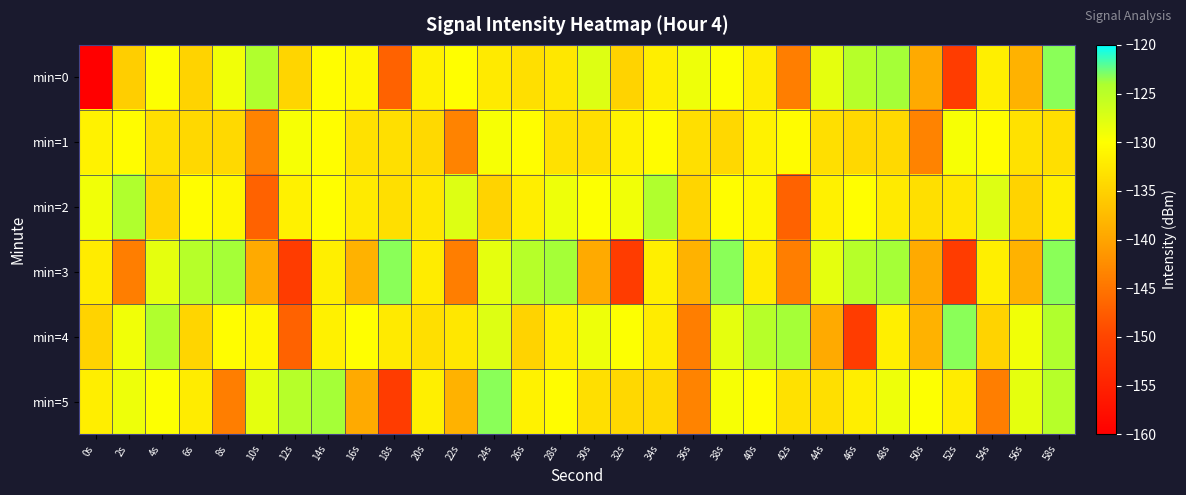

What is the spread (max minus min) of values at 4s?

10.3